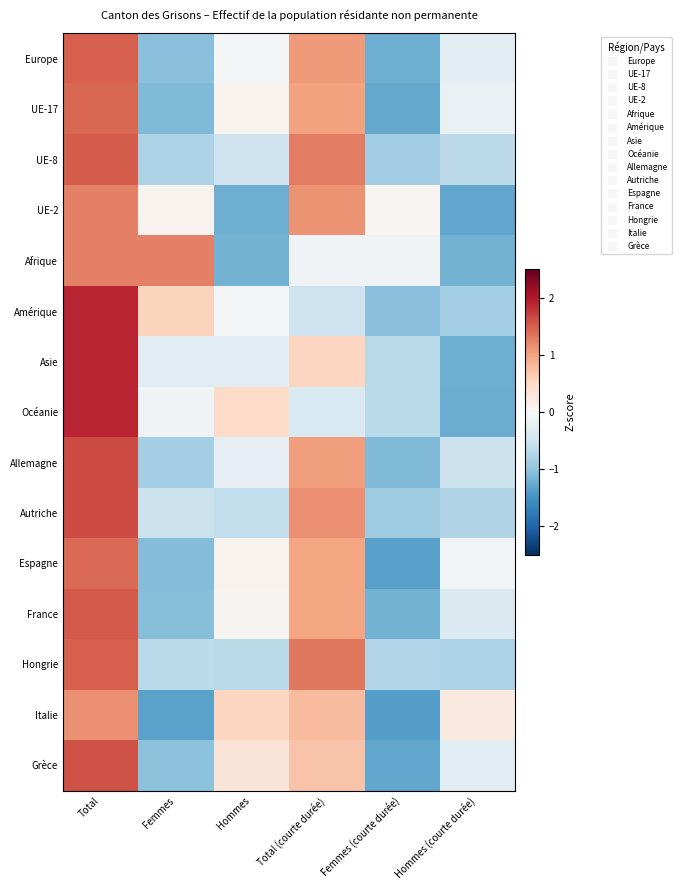

Reading left to right, transcribe all the data shown in this chart.

Europe: Total=1.5	Femmes=-1.0	Hommes=-0.0	Total (courte durée)=1.1	Femmes (courte durée)=-1.2	Hommes (courte durée)=-0.3
UE-17: Total=1.4	Femmes=-1.1	Hommes=0.1	Total (courte durée)=1.0	Femmes (courte durée)=-1.3	Hommes (courte durée)=-0.2
UE-8: Total=1.5	Femmes=-0.8	Hommes=-0.5	Total (courte durée)=1.3	Femmes (courte durée)=-0.9	Hommes (courte durée)=-0.7
UE-2: Total=1.3	Femmes=0.1	Hommes=-1.2	Total (courte durée)=1.1	Femmes (courte durée)=0.0	Hommes (courte durée)=-1.3
Afrique: Total=1.3	Femmes=1.3	Hommes=-1.2	Total (courte durée)=-0.1	Femmes (courte durée)=-0.1	Hommes (courte durée)=-1.2
Amérique: Total=1.9	Femmes=0.6	Hommes=-0.0	Total (courte durée)=-0.5	Femmes (courte durée)=-1.0	Hommes (courte durée)=-0.8
Asie: Total=1.9	Femmes=-0.3	Hommes=-0.3	Total (courte durée)=0.5	Femmes (courte durée)=-0.7	Hommes (courte durée)=-1.2
Océanie: Total=1.9	Femmes=-0.1	Hommes=0.5	Total (courte durée)=-0.4	Femmes (courte durée)=-0.7	Hommes (courte durée)=-1.2
Allemagne: Total=1.6	Femmes=-0.8	Hommes=-0.2	Total (courte durée)=1.0	Femmes (courte durée)=-1.1	Hommes (courte durée)=-0.5
Autriche: Total=1.6	Femmes=-0.5	Hommes=-0.6	Total (courte durée)=1.1	Femmes (courte durée)=-0.9	Hommes (courte durée)=-0.7
Espagne: Total=1.4	Femmes=-1.1	Hommes=0.1	Total (courte durée)=1.0	Femmes (courte durée)=-1.3	Hommes (courte durée)=-0.1
France: Total=1.5	Femmes=-1.1	Hommes=0.1	Total (courte durée)=1.0	Femmes (courte durée)=-1.2	Hommes (courte durée)=-0.4
Hongrie: Total=1.5	Femmes=-0.7	Hommes=-0.7	Total (courte durée)=1.3	Femmes (courte durée)=-0.7	Hommes (courte durée)=-0.8
Italie: Total=1.1	Femmes=-1.3	Hommes=0.5	Total (courte durée)=0.8	Femmes (courte durée)=-1.4	Hommes (courte durée)=0.2
Grèce: Total=1.6	Femmes=-1.0	Hommes=0.3	Total (courte durée)=0.7	Femmes (courte durée)=-1.3	Hommes (courte durée)=-0.3